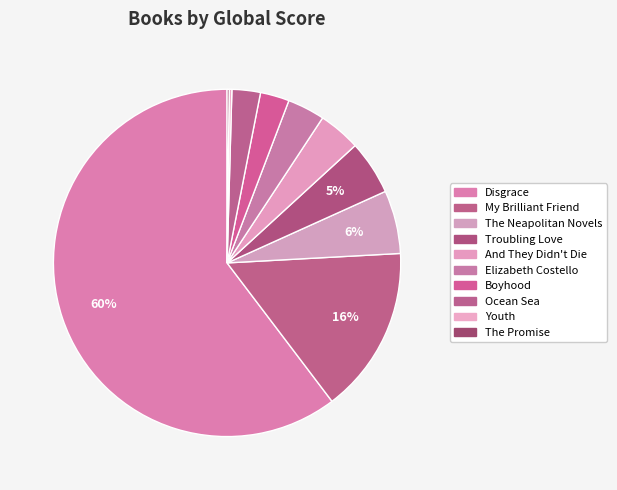

To the nearest percent, what portion does My Brilliant Friend represent?

16%